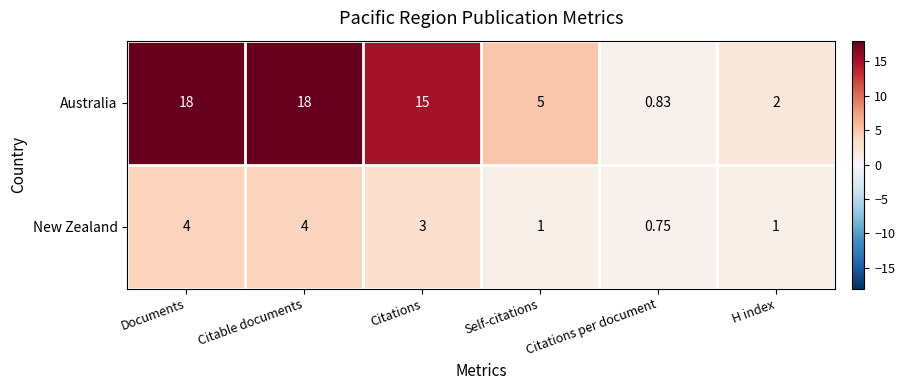

Which category has the lowest value in the New Zealand series?

Citations per document